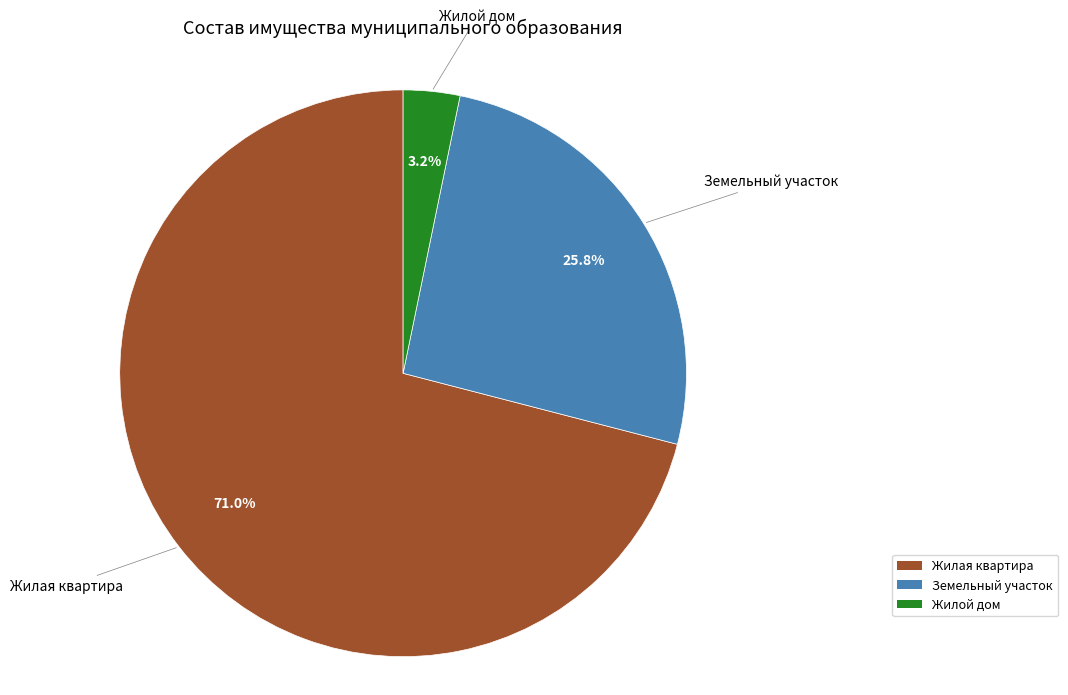

Rank the categories by value from lowest to highest.

Жилой дом, Земельный участок, Жилая квартира